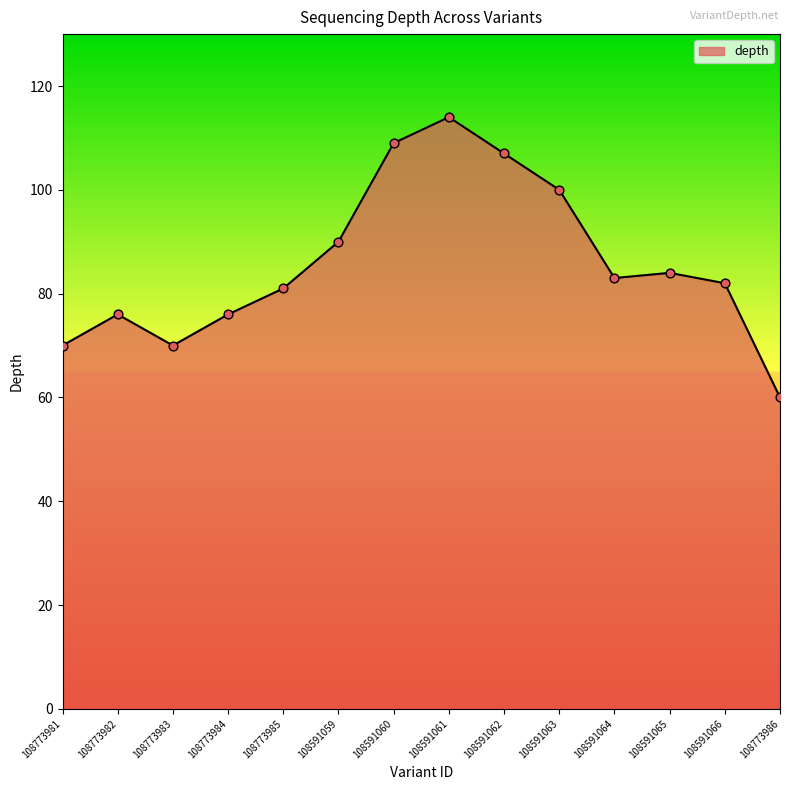

Which has a higher value, 108773984 or 108773983?

108773984